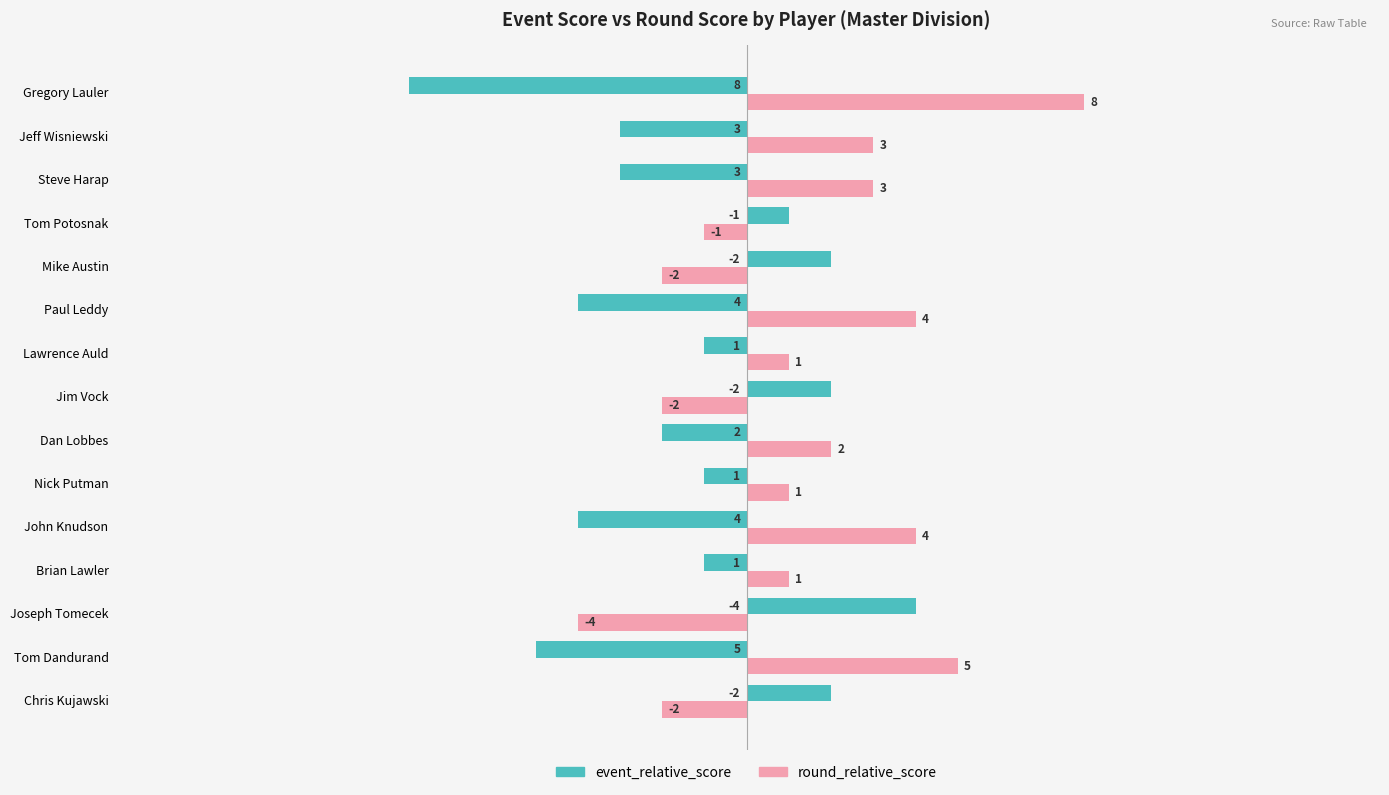

Rank the series by their maximum value, from lowest to highest.

event_relative_score, round_relative_score